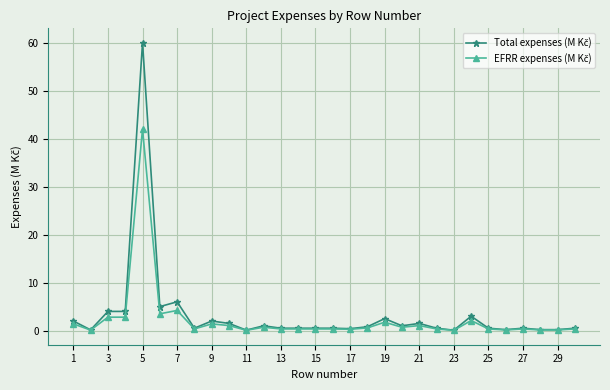

What is the smallest value displayed?

0.1